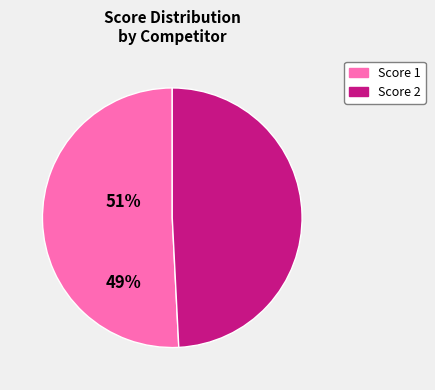

Which category has the smallest portion of the pie?

Score 2